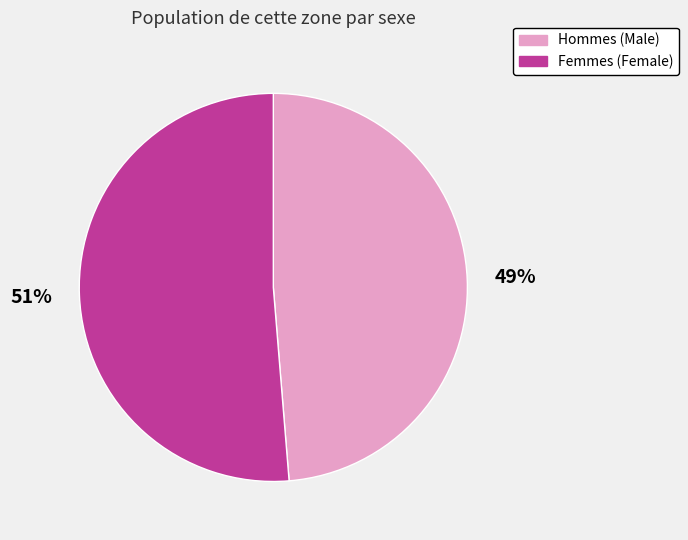

Count the number of slices in the pie.

2